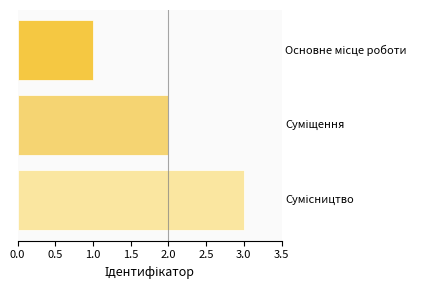

What is the difference between the second highest and minimum values?

1